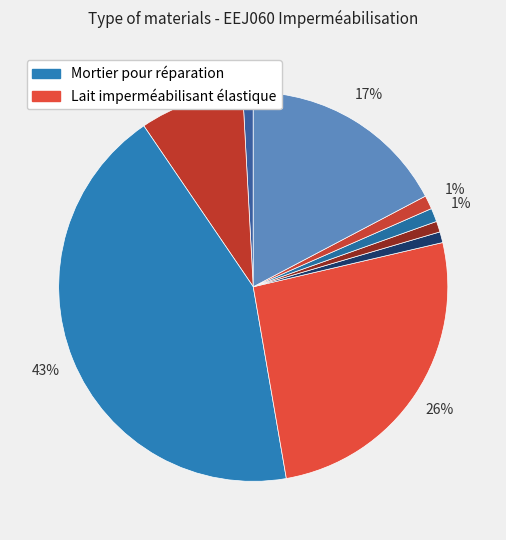

Count the number of slices in the pie.

9